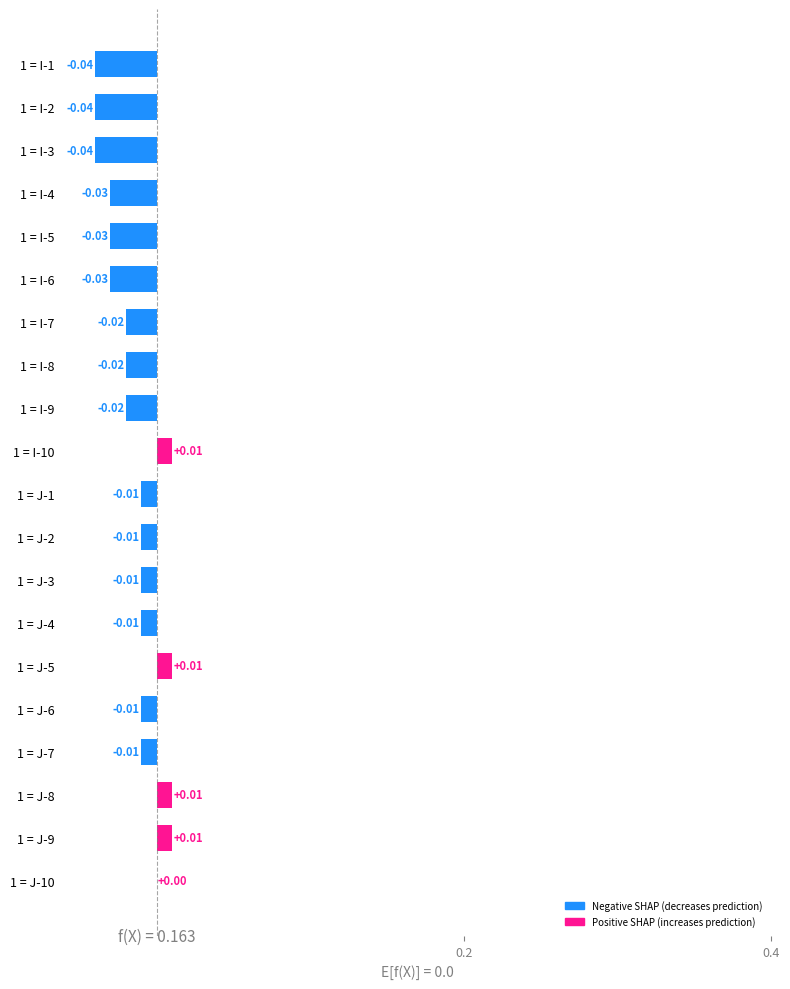

What is the sum of all values?

-0.3